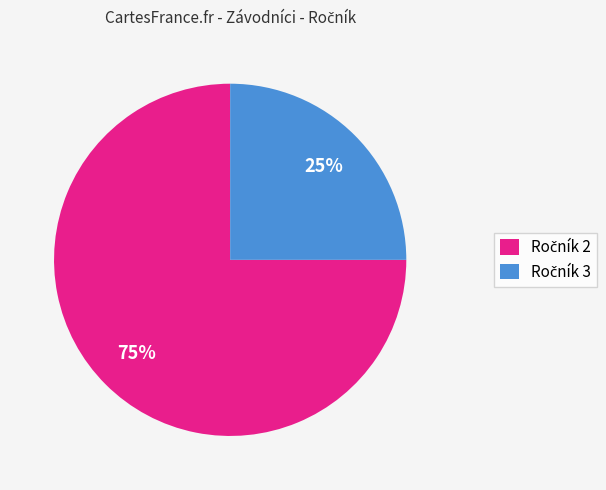

How many slices are in this pie chart?

2